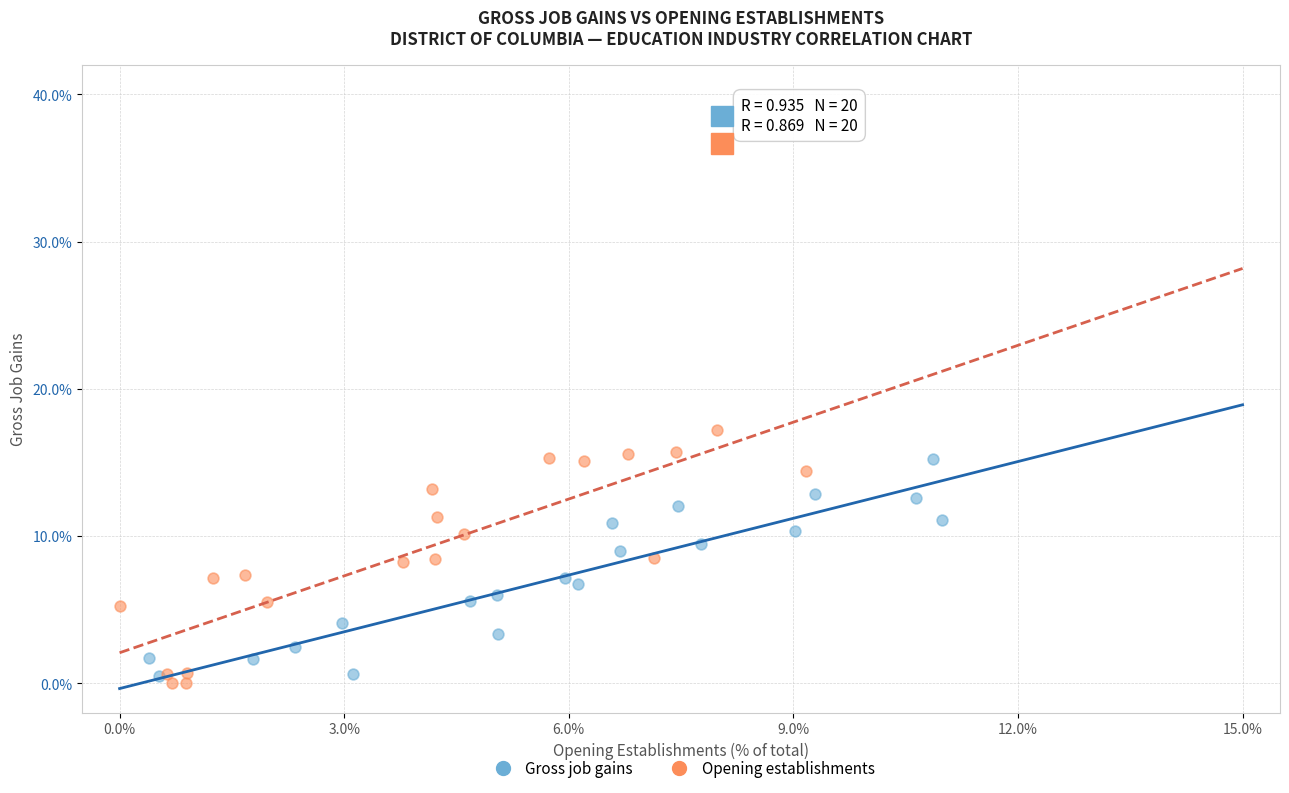

What are all the series names shown in the legend?

Gross job gains, Opening establishments